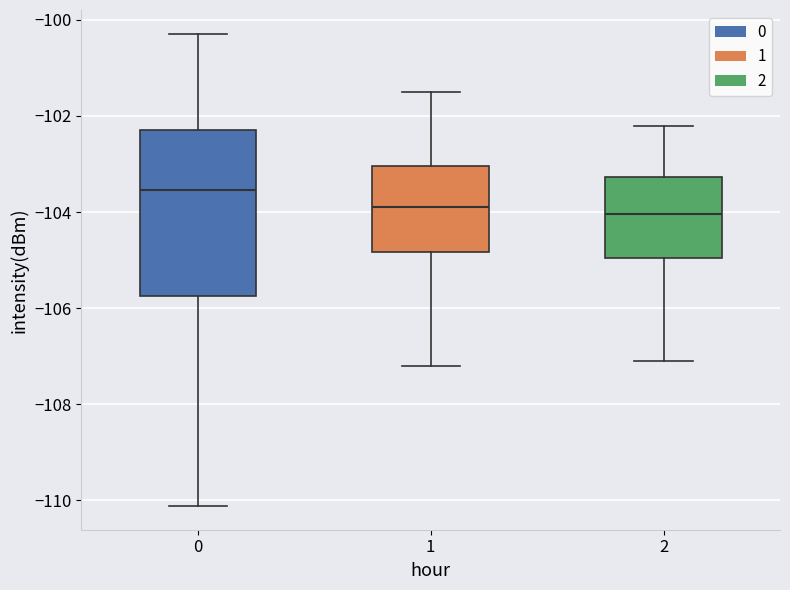

Where does the lower whisker of the box at x = 2 end on the y-axis? The values are not printed on the chart, so give them approximately, as read against the axis.

-107.0